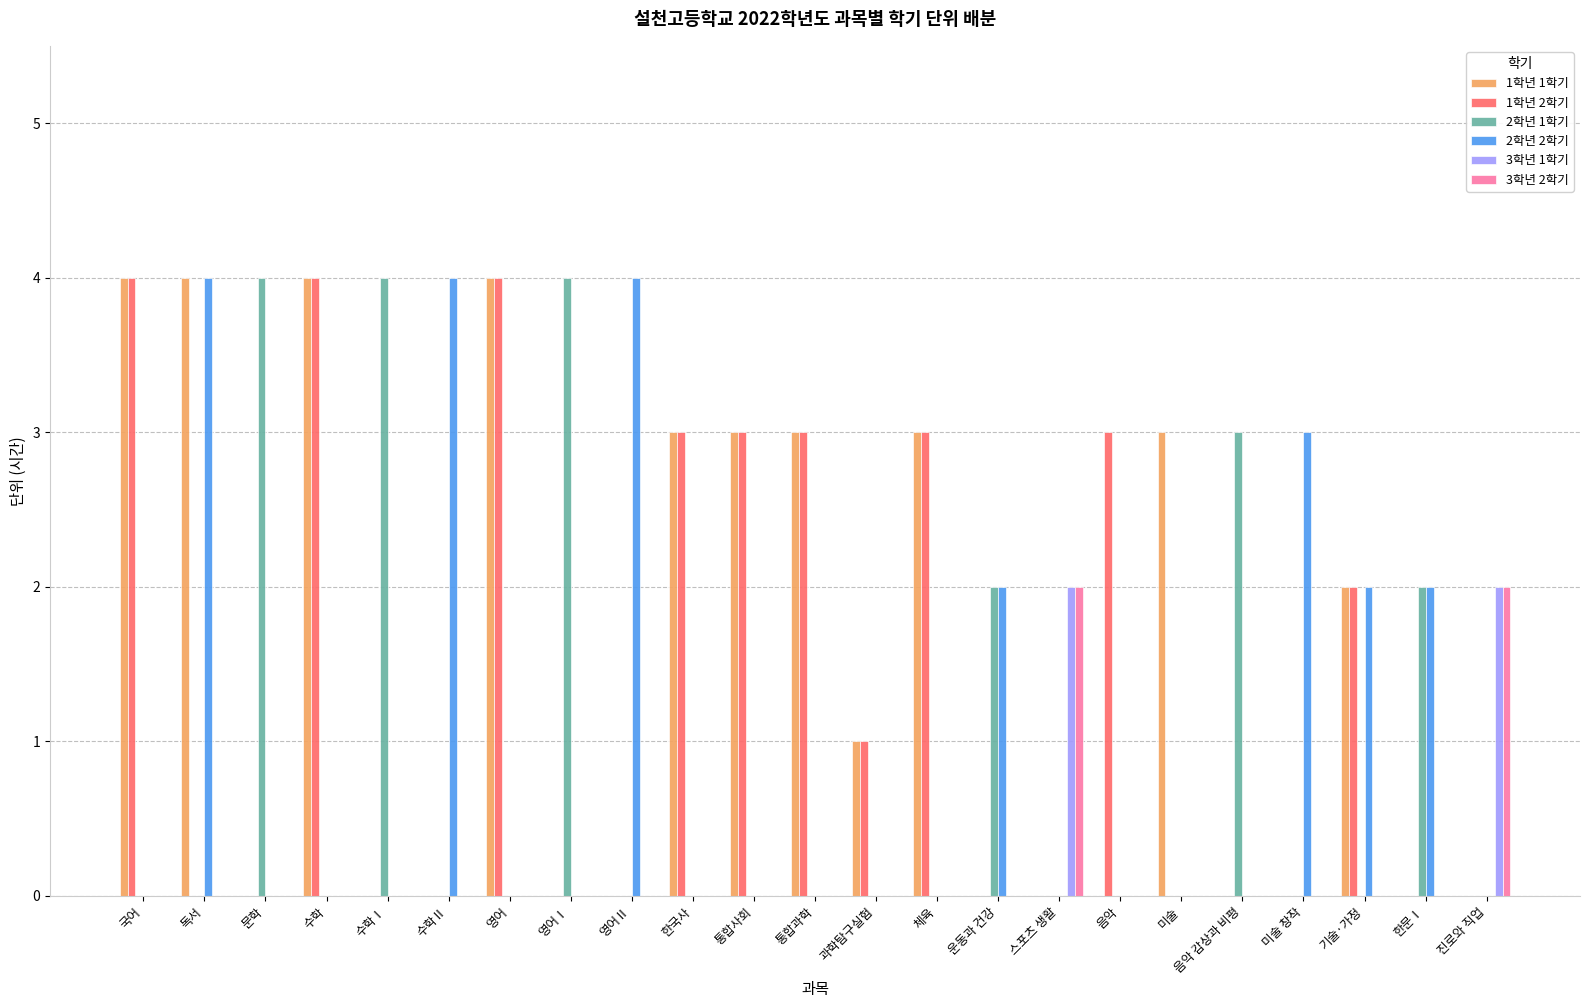

The value of 1학년 1학기 at 한국사 is 3. True or false?

True